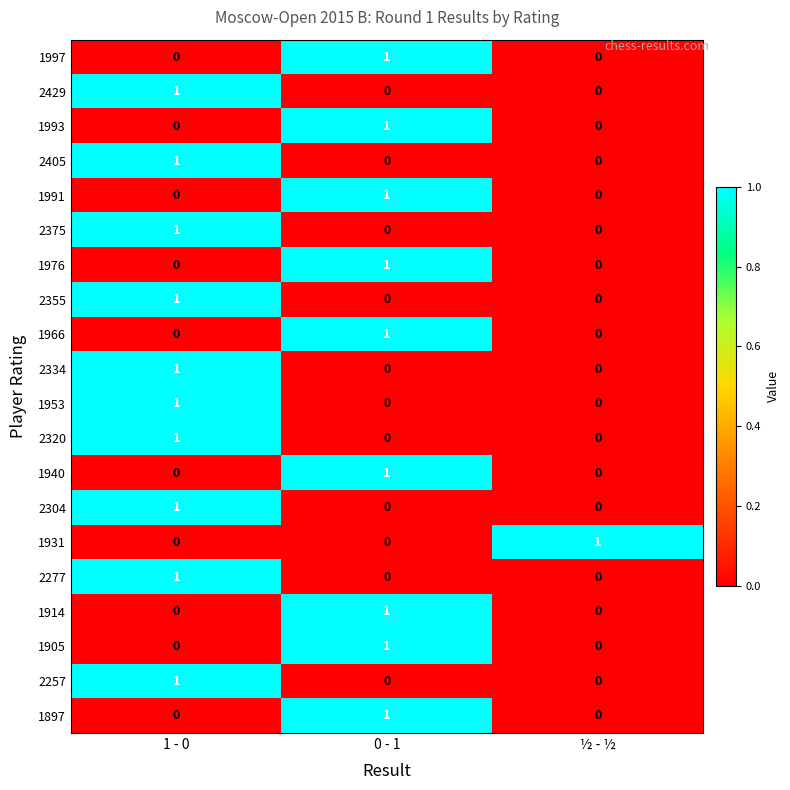

At how many categories does at least one series exceed 0?

3